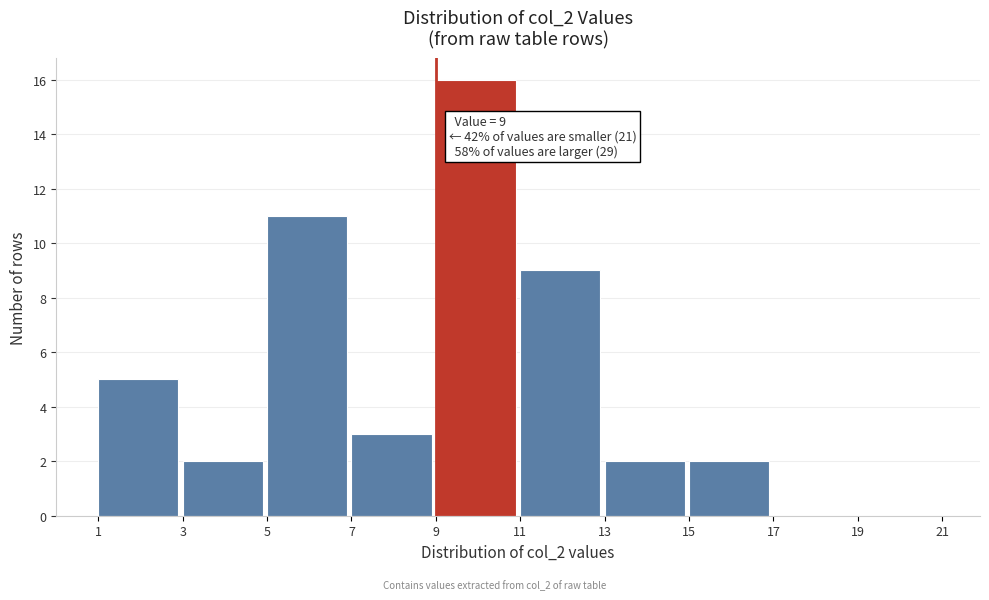

Over which range of the x-axis is the bar tallest?

9 to 11